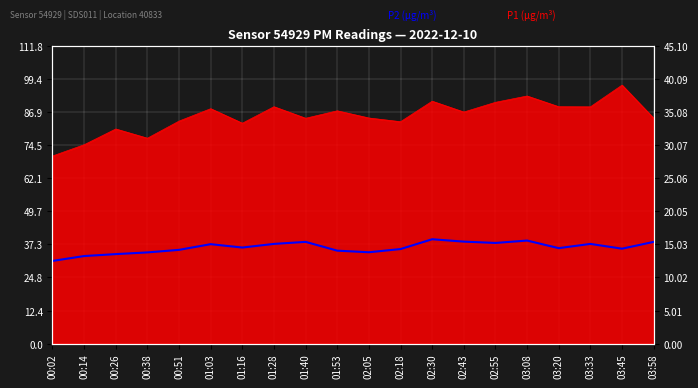

The chart shows a value of 15.6 at 00:02. True or false?

False